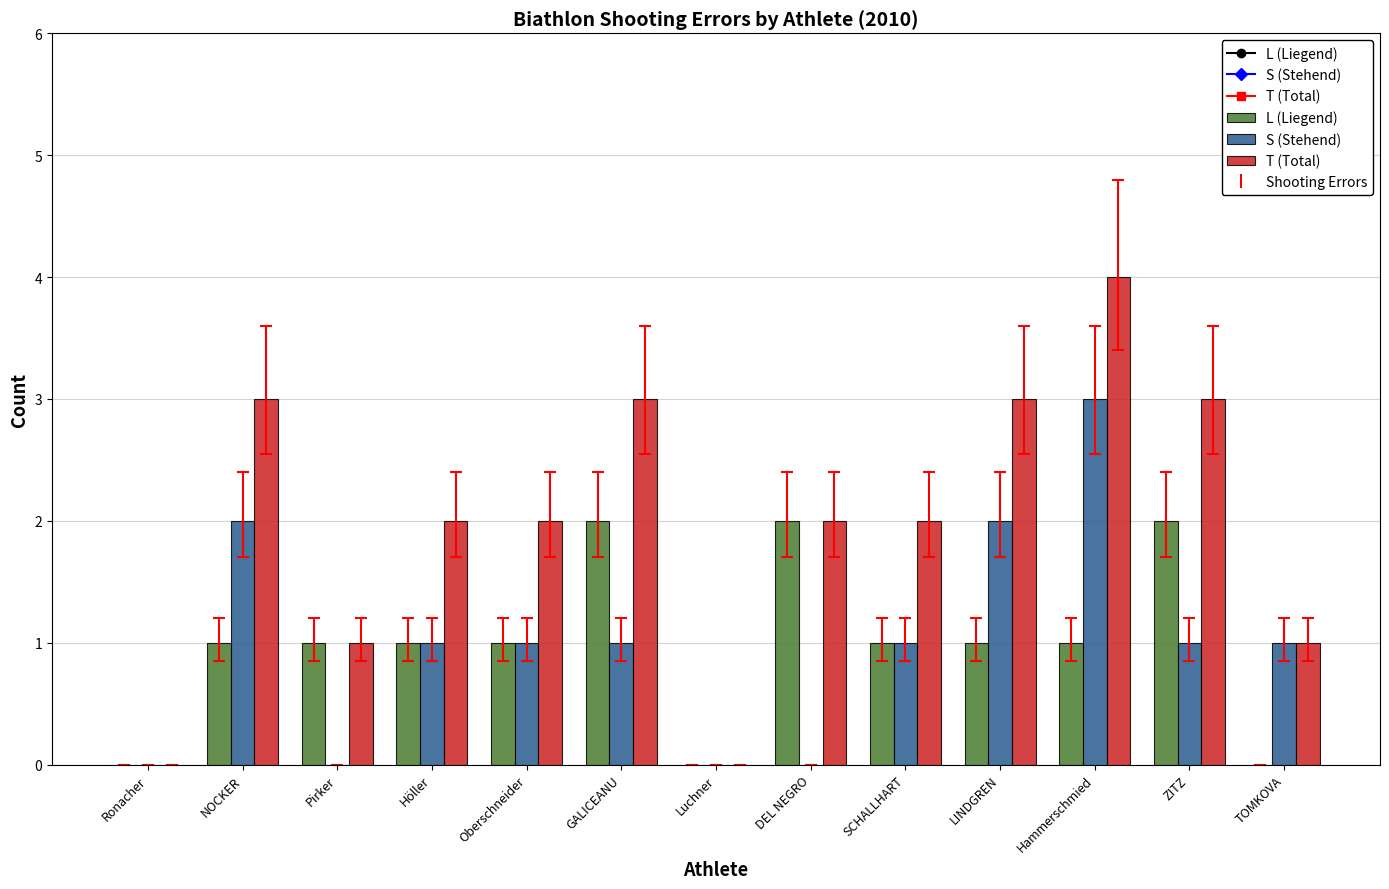

What is the greatest value displayed?

4